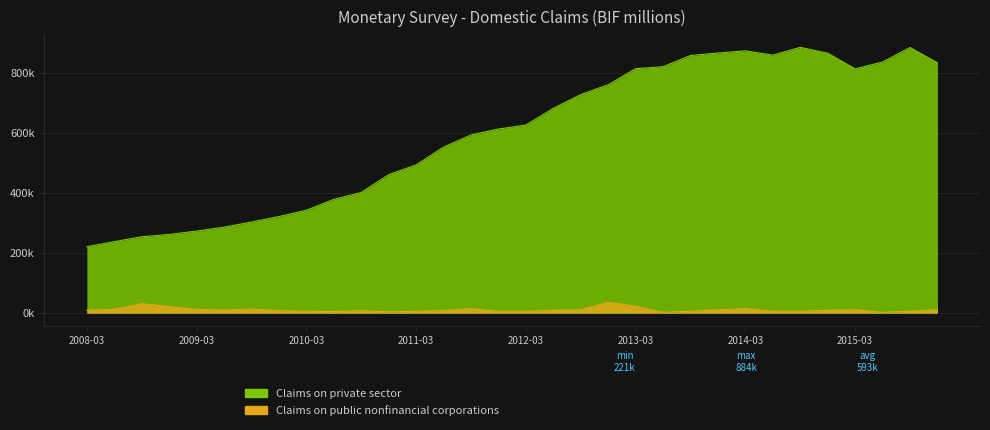

Which label corresponds to the smallest value in the chart?

2013-06